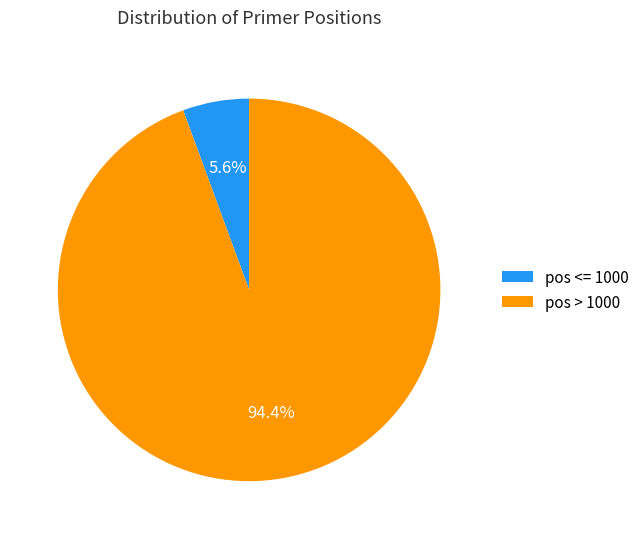

To the nearest percent, what is the difference between the largest and smallest slice percentages?

89%